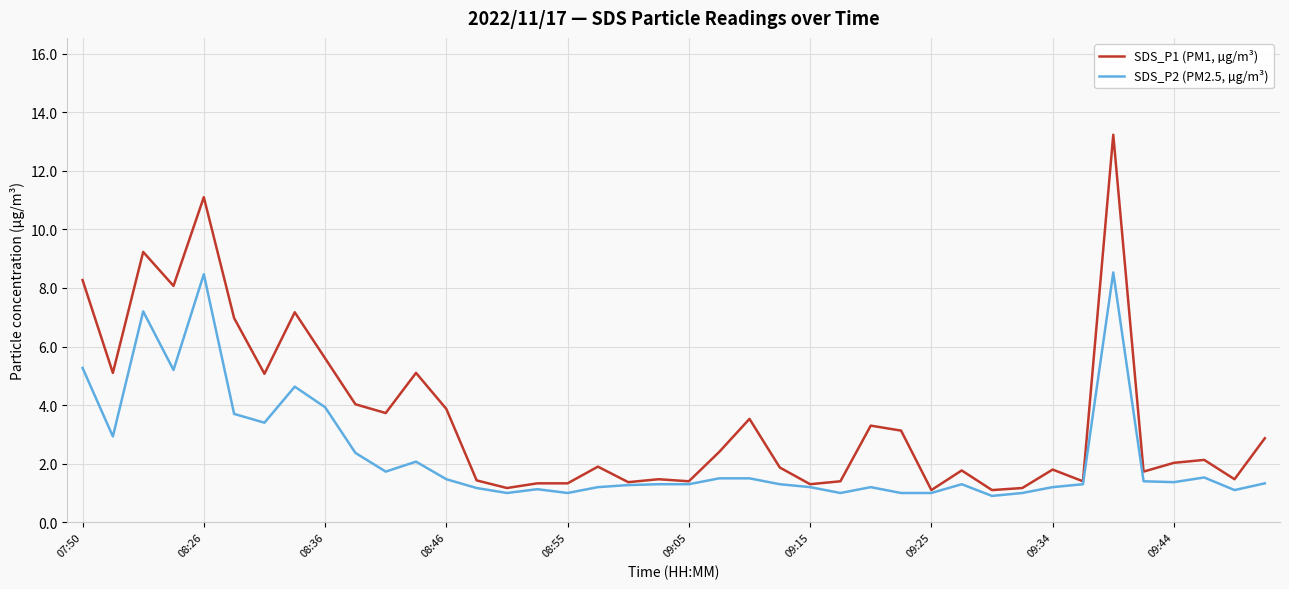

What is the sum of all SDS_P2 (PM2.5, µg/m³) values?

92.4